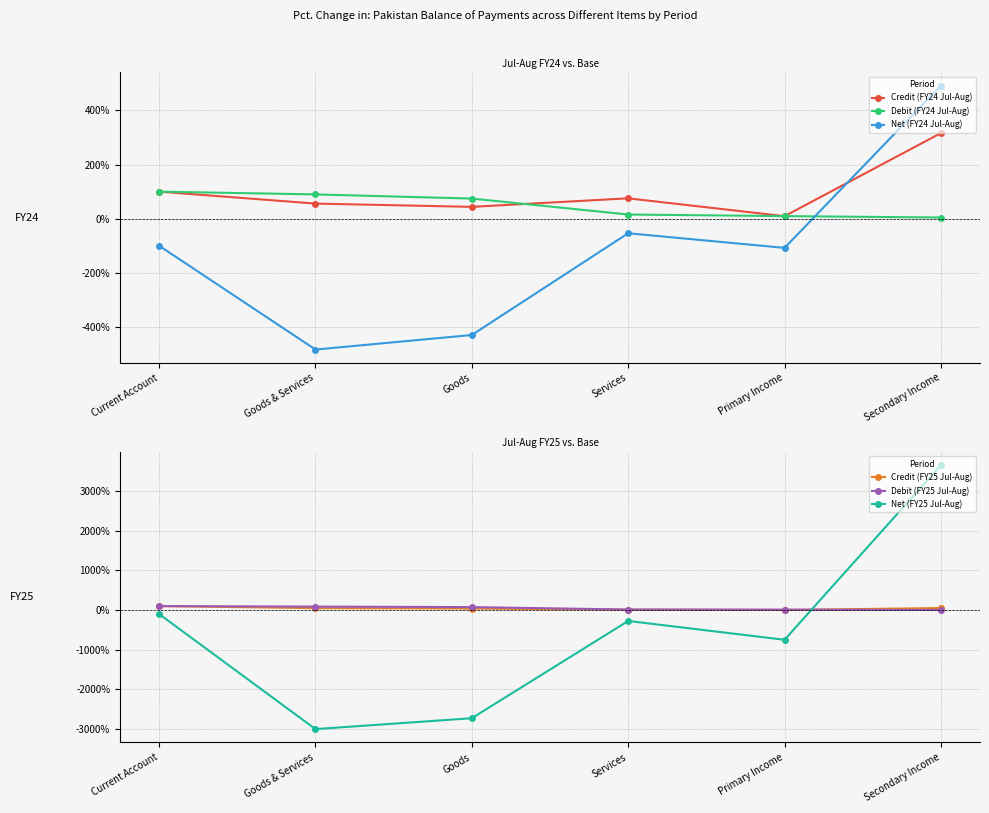

Is the value of Debit (FY24 Jul-Aug) at Secondary Income greater than the value of Credit (FY25 Jul-Aug) at Goods?

No